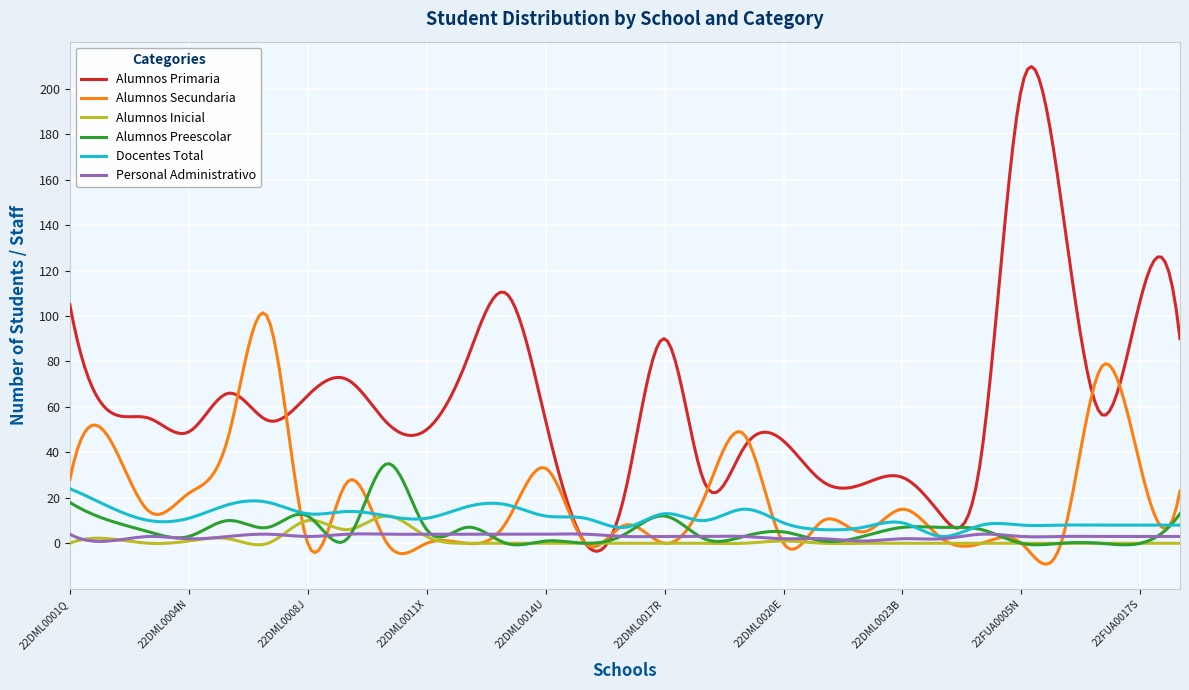

Which series ends up on top after the final intersection of Alumnos Secundaria and Alumnos Inicial?

Alumnos Secundaria